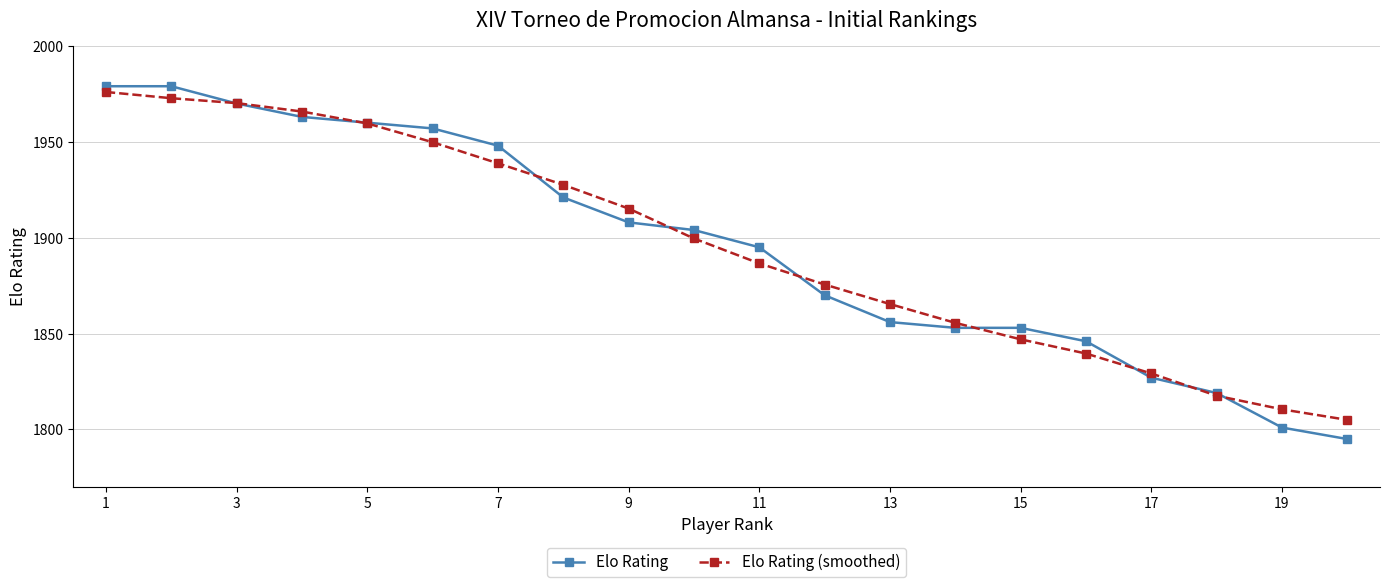

Which series has the largest range (max minus min)?

Elo Rating